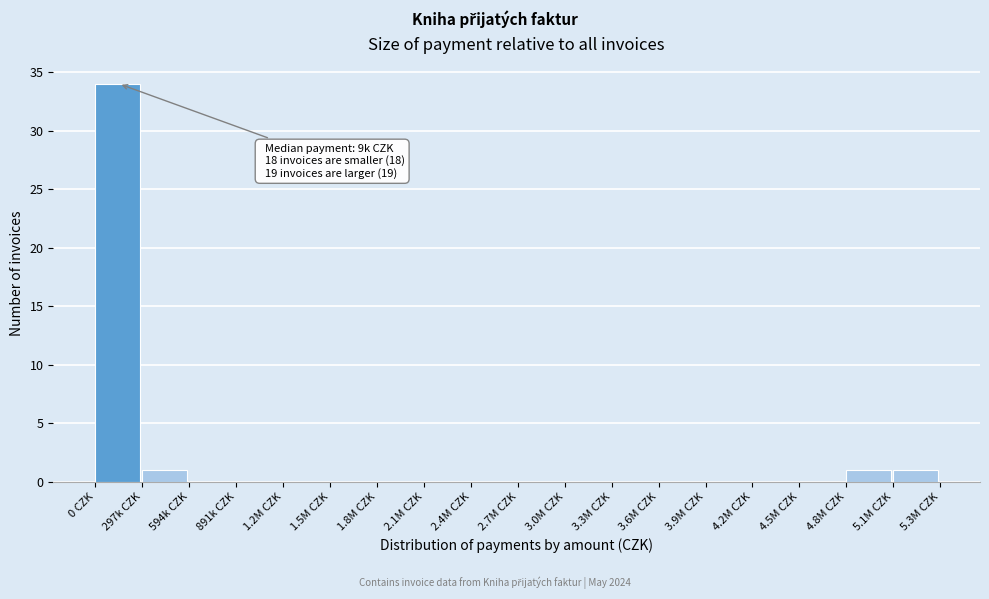

Reading left to right, transcribe all the data shown in this chart.

0 CZK=34	297k CZK=1	594k CZK=0	891k CZK=0	1.2M CZK=0	1.5M CZK=0	1.8M CZK=0	2.1M CZK=0	2.4M CZK=0	2.7M CZK=0	3.0M CZK=0	3.3M CZK=0	3.6M CZK=0	3.9M CZK=0	4.2M CZK=0	4.5M CZK=0	4.8M CZK=1	5.1M CZK=1